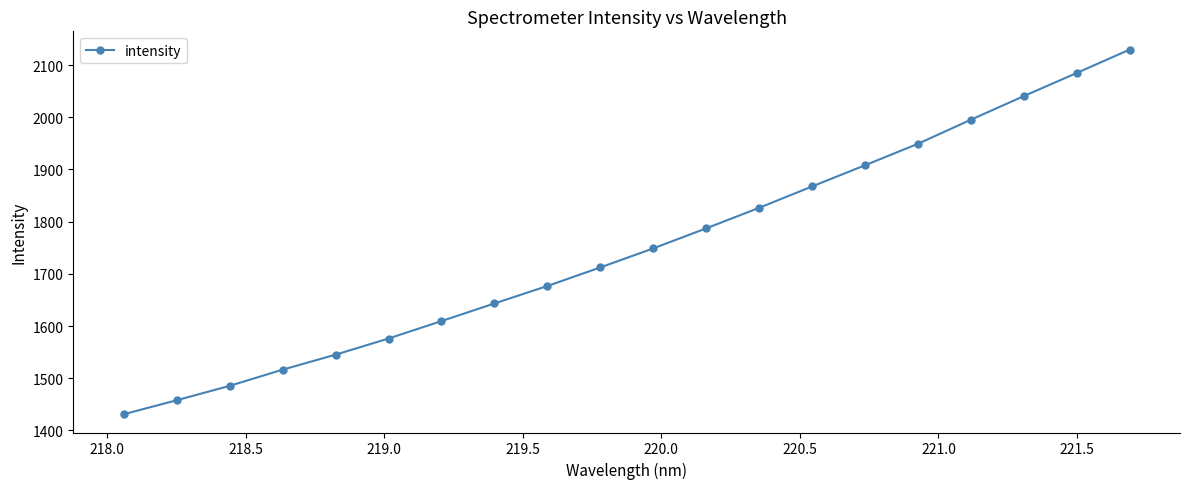

What is the average value?

1749.5